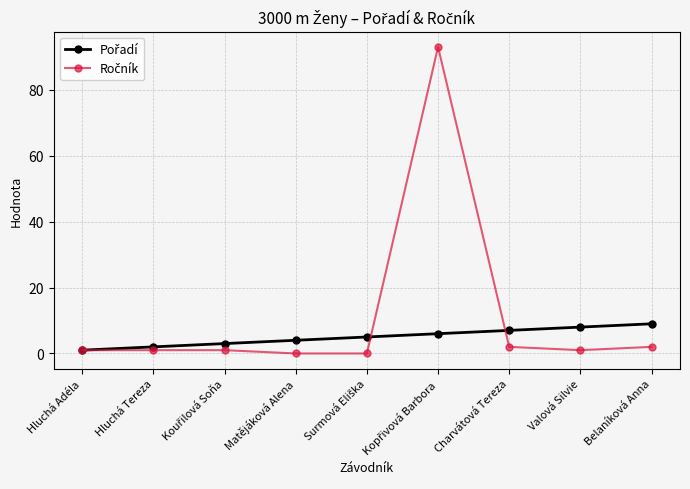

Count the number of data series in this chart.

2